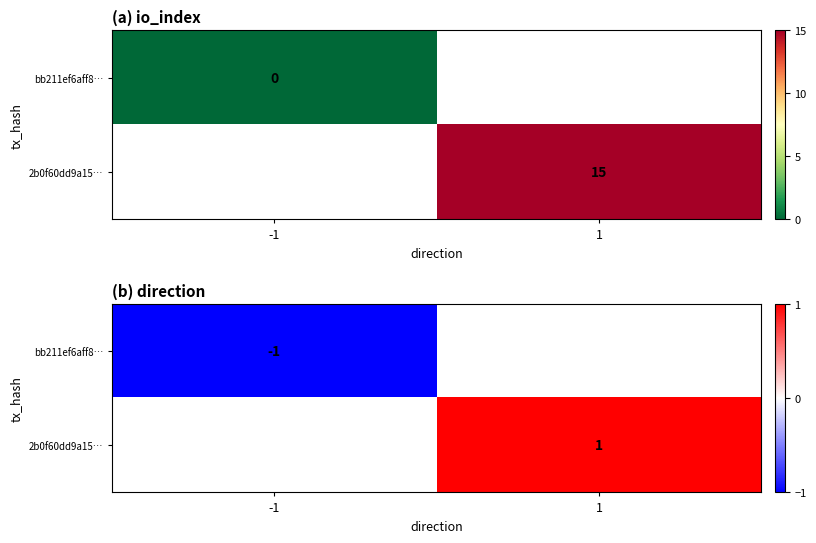

How many values in 2b0f60dd9a15… are above zero?

1